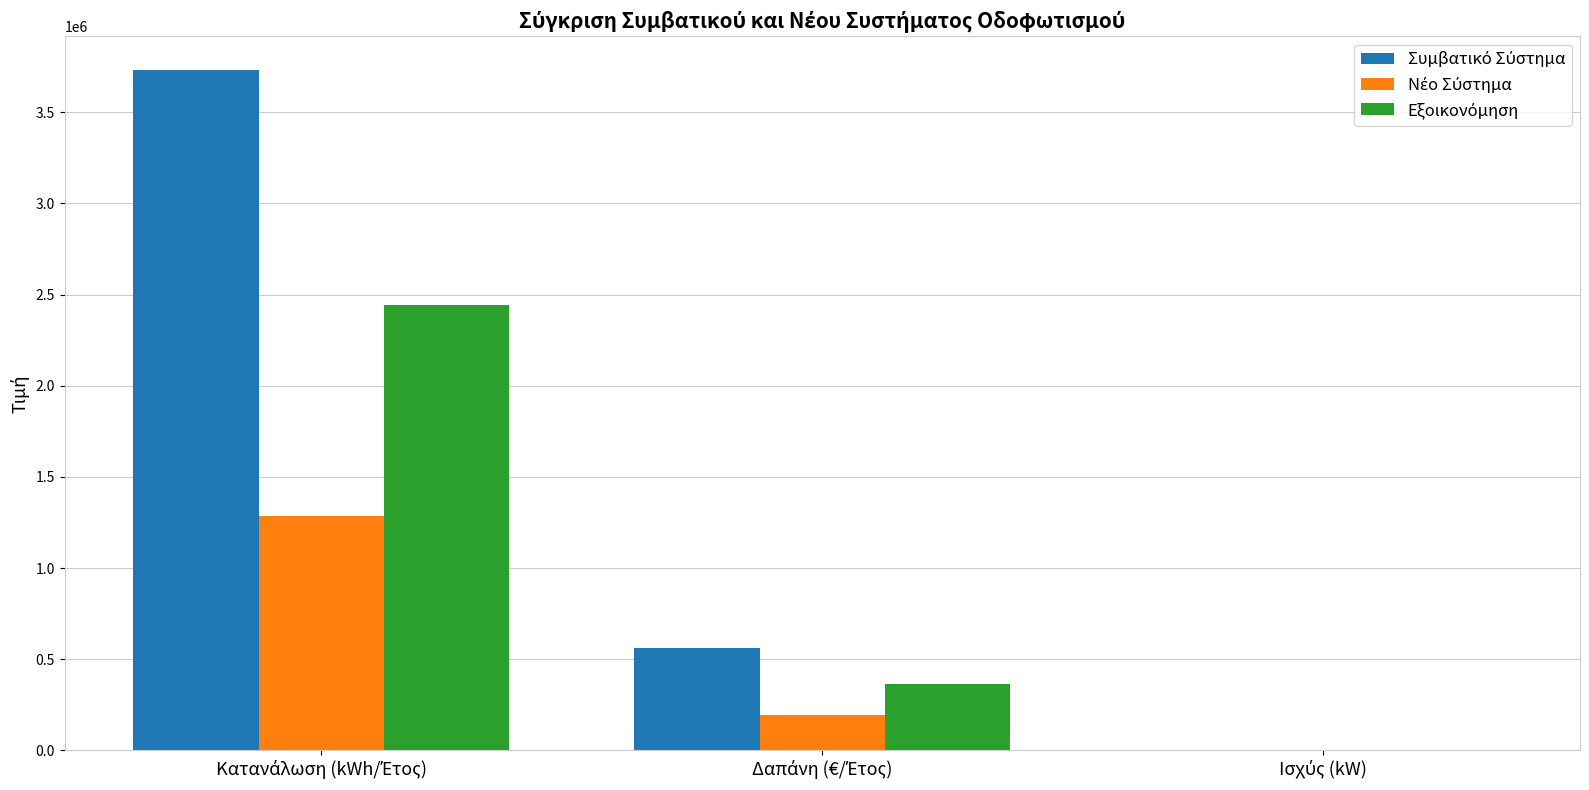

Reading right to left, transcribe all the data shown in this chart.

Συμβατικό Σύστημα: 858.7	559493.2	3729954.6
Νέο Σύστημα: 296.1	192942.2	1286281.1
Εξοικονόμηση: 562.6	366551.0	2443673.4